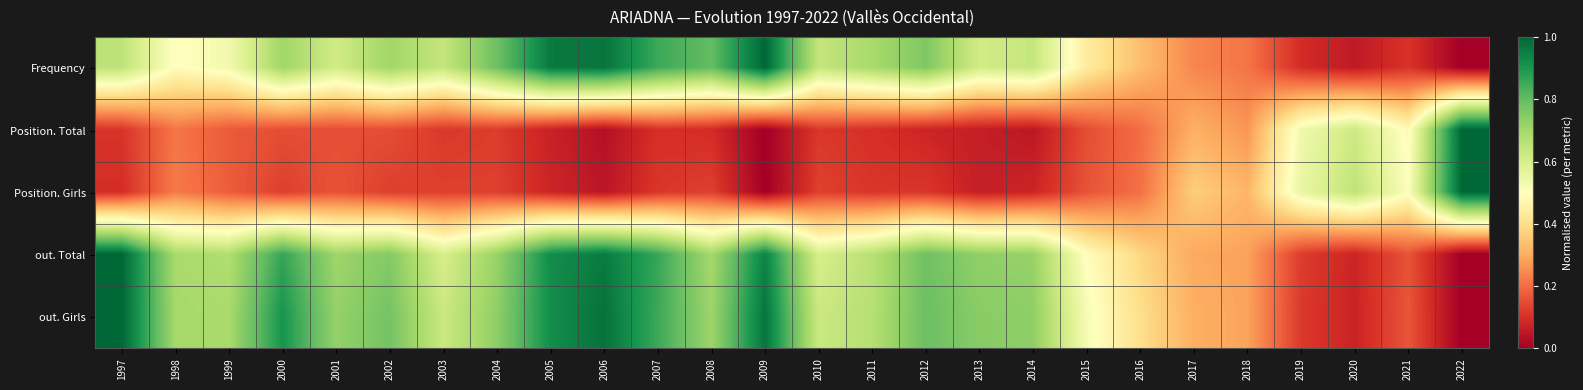

Rank the series by their maximum value, from highest to lowest.

out. Girls, out. Total, Position. Total, Frequency, Position. Girls